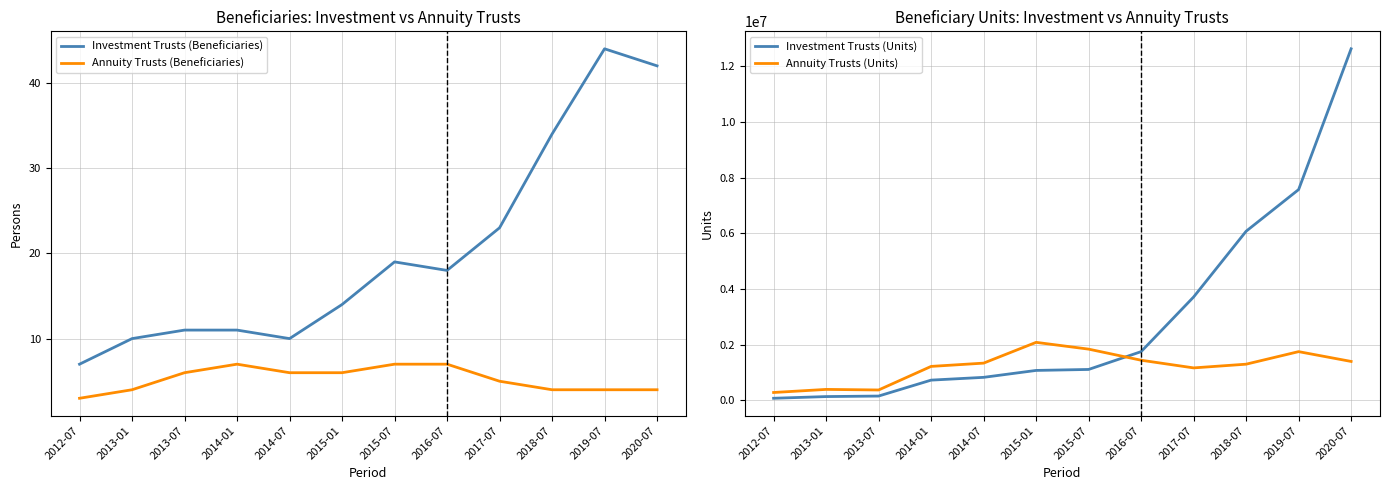

Is the value of Annuity Trusts (Beneficiaries) at 2012-07 greater than the value of Investment Trusts (Beneficiaries) at 2014-07?

No